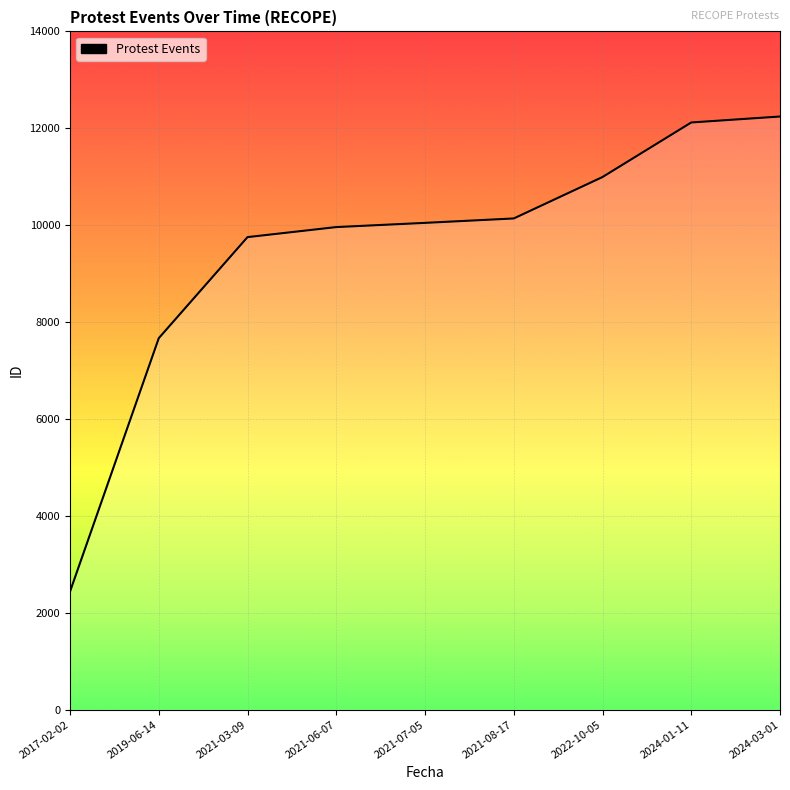

The value at 2021-07-05 is 10048. True or false?

True